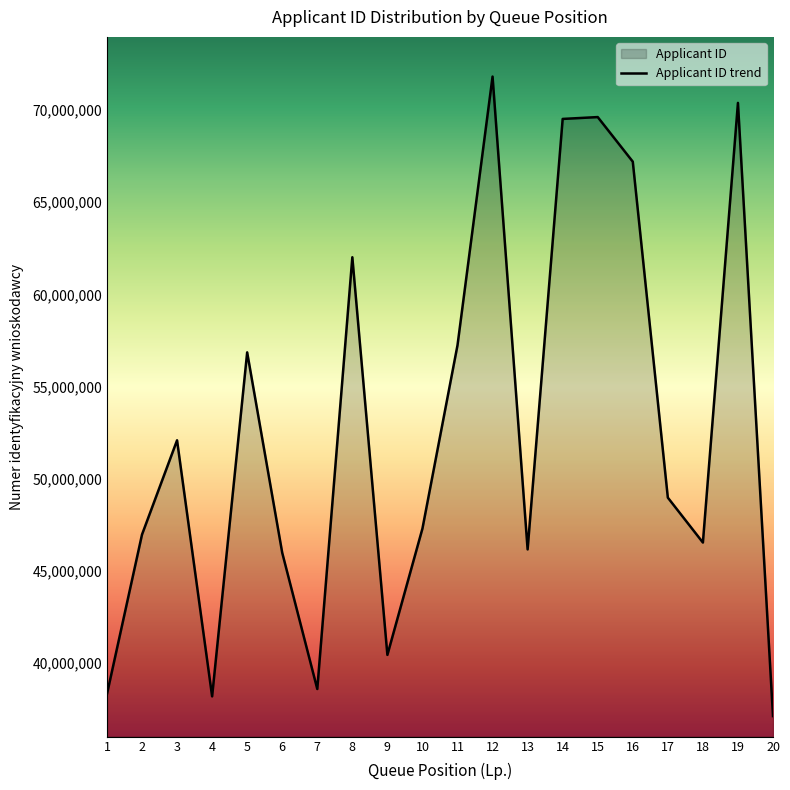

List the labels in order of value, largest first.

12, 19, 15, 14, 16, 8, 11, 5, 3, 17, 10, 2, 18, 13, 6, 9, 7, 1, 4, 20